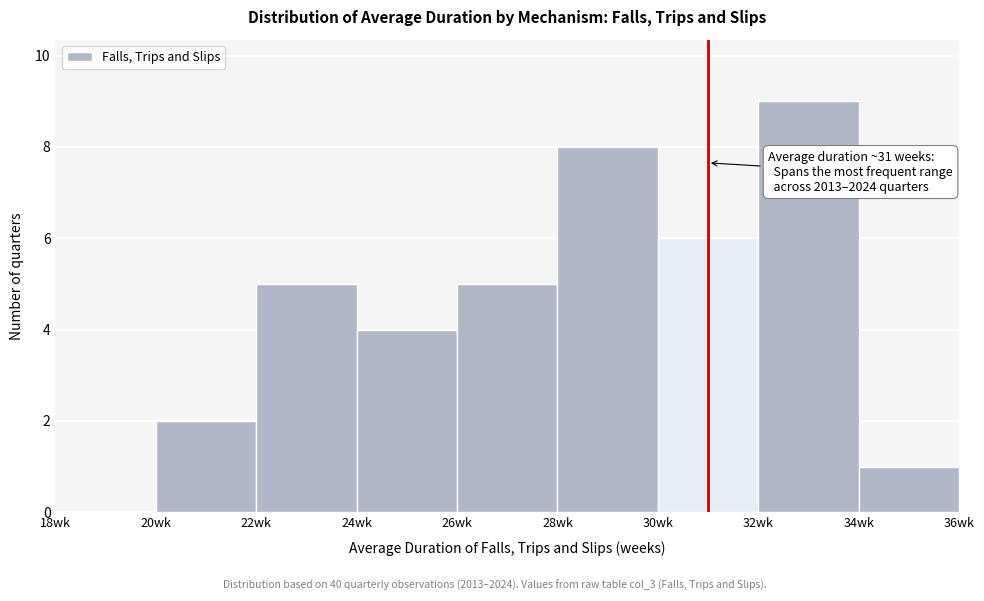

Over which range of the x-axis is the bar tallest?

32 to 34